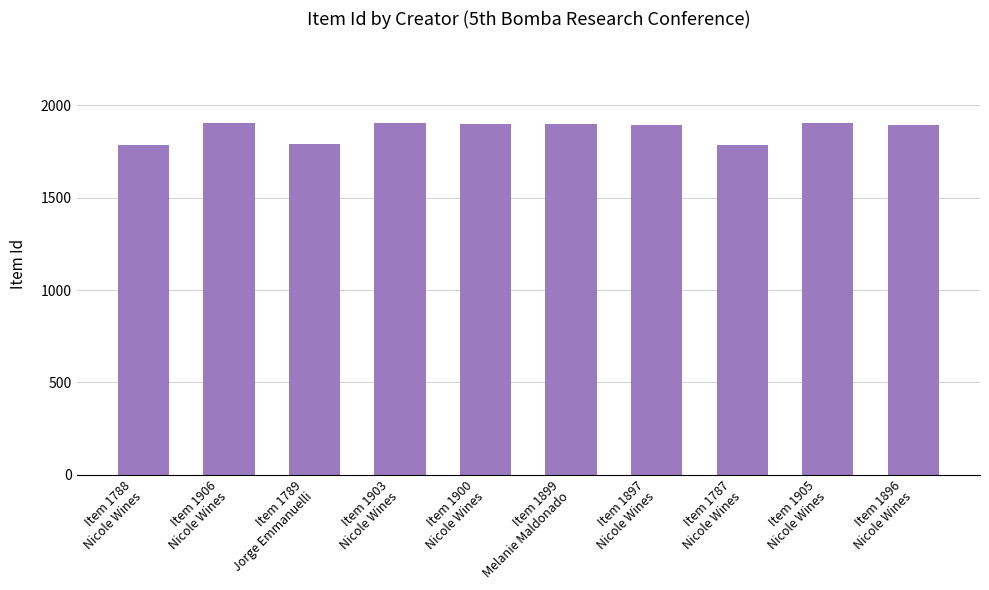

What is the value of the 4th bar from the left?

1903